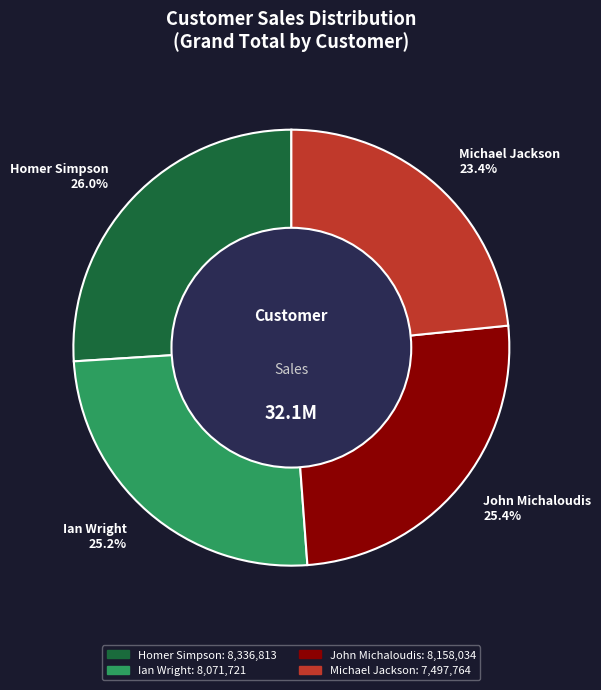

Between Michael Jackson and Ian Wright, which is larger?

Ian Wright